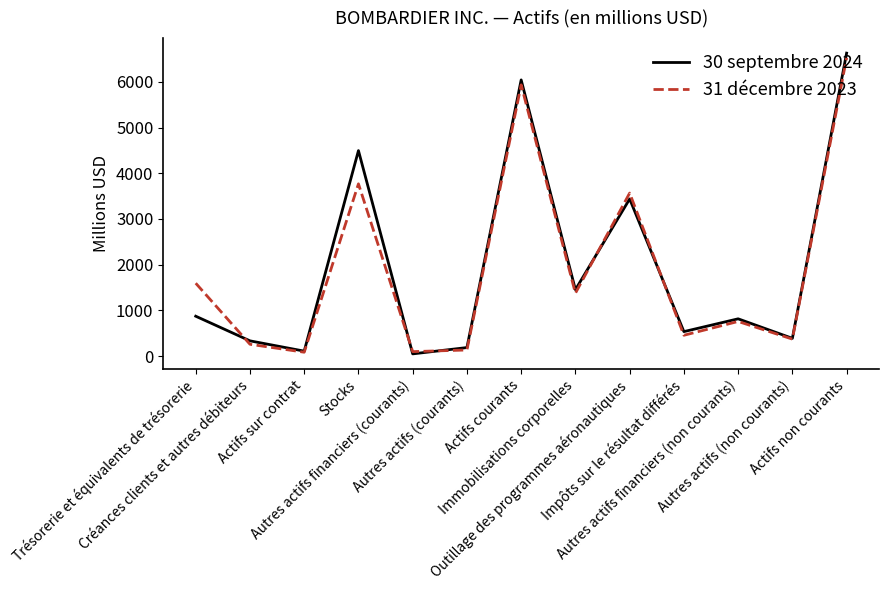

Which label corresponds to the largest value in the chart?

Actifs non courants